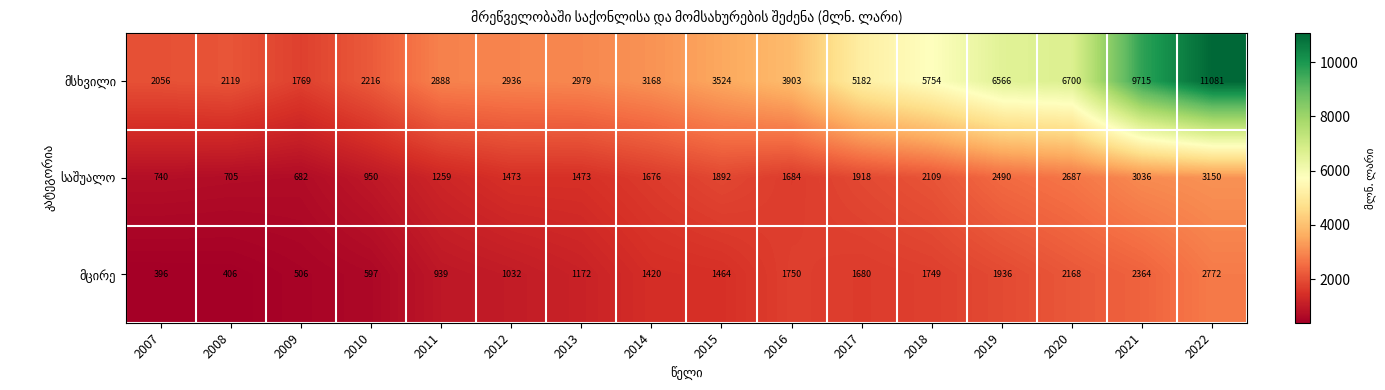

At how many categories does at least one series exceed 6304?

4